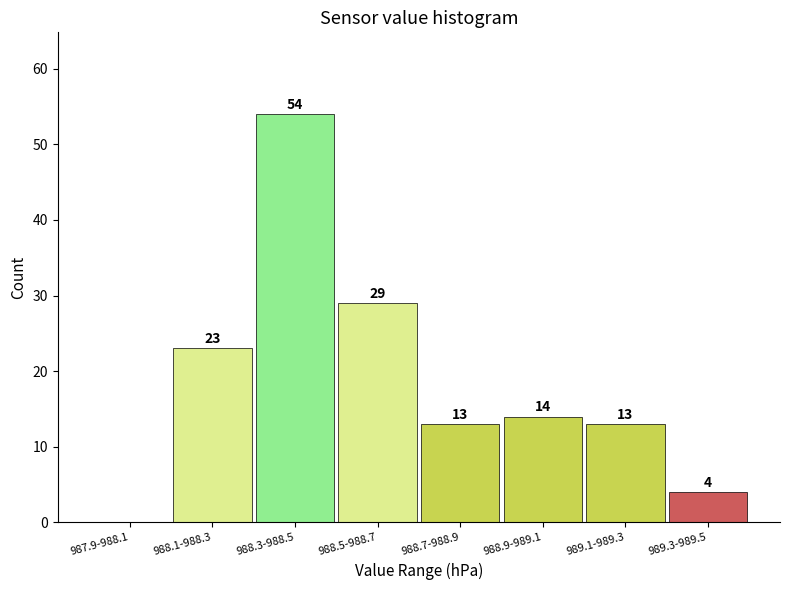

What is the sum of the values at 989.1-989.3 and 988.5-988.7?

42